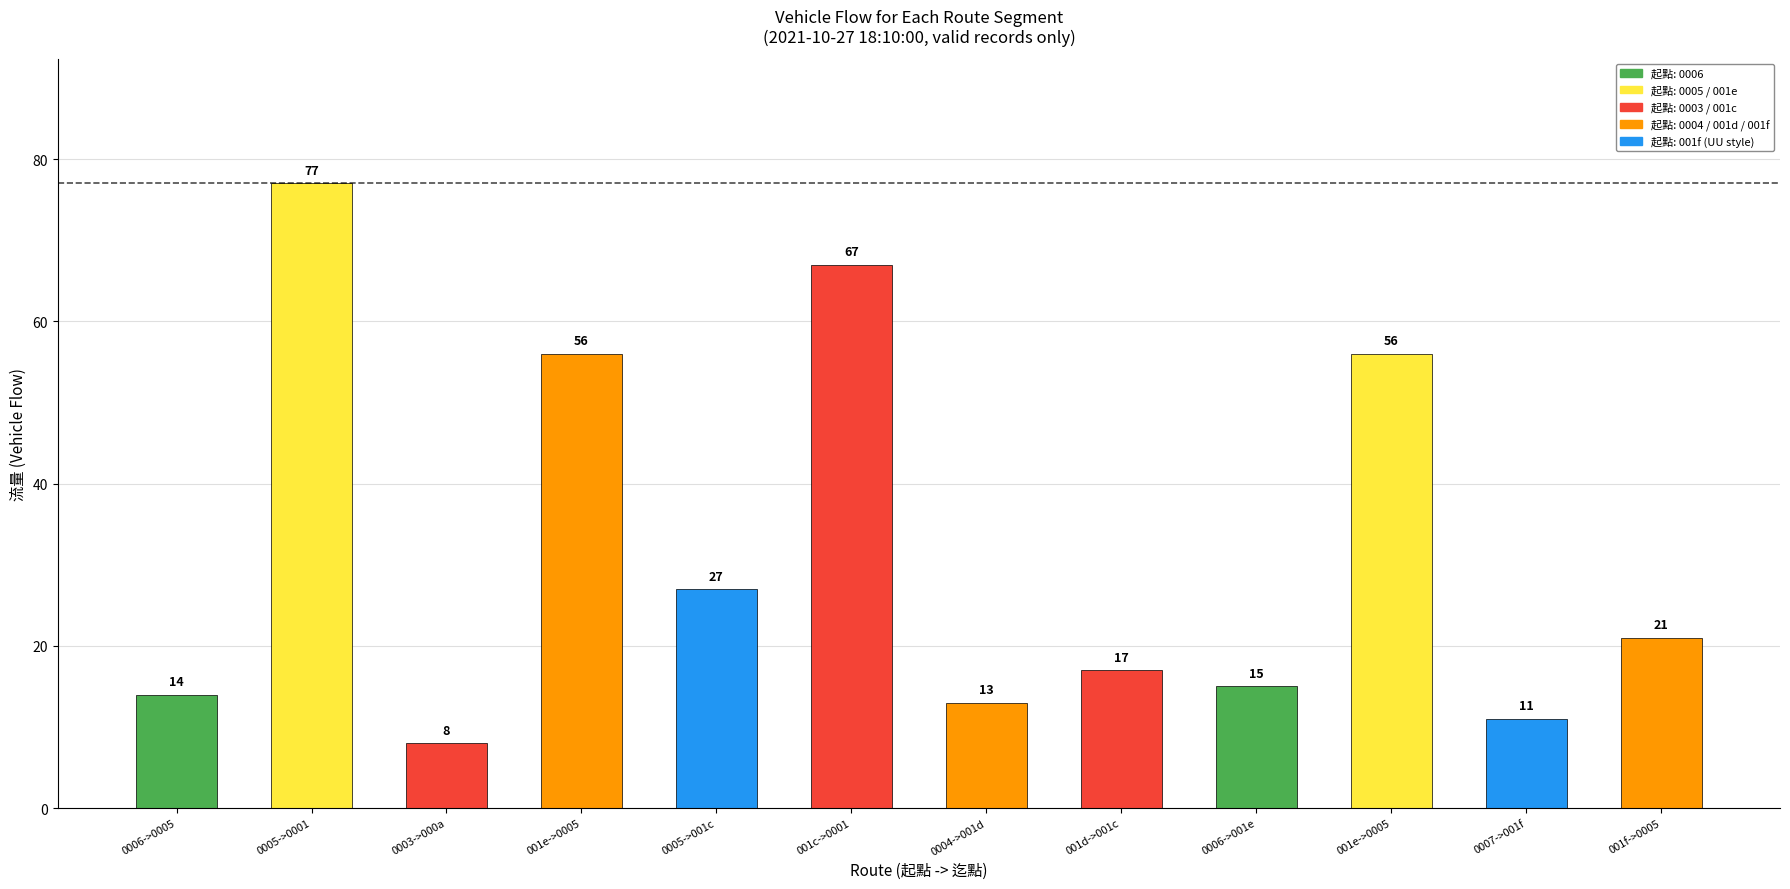

What is the smallest value displayed?

8